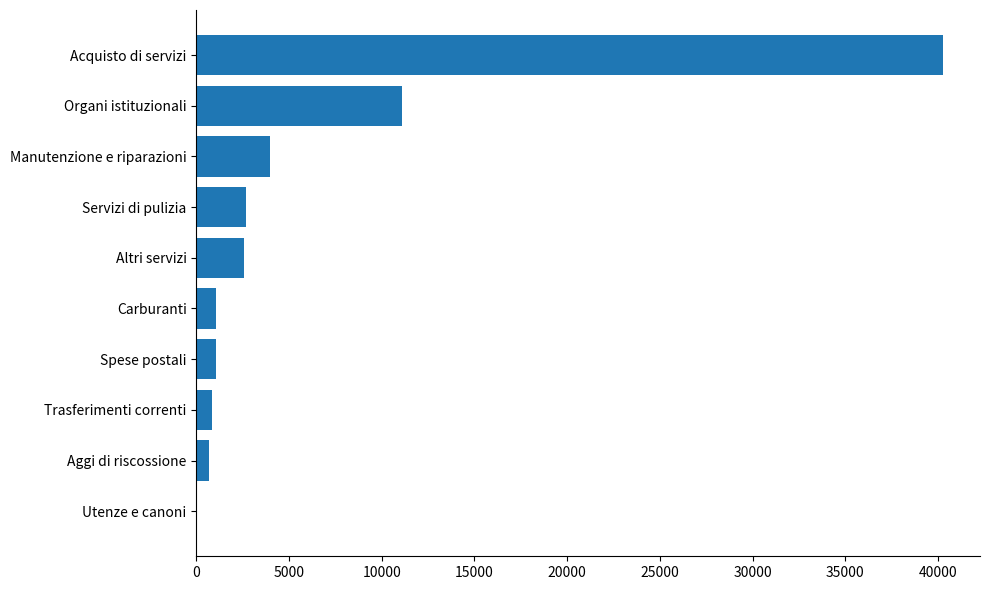

The chart shows a value of 5694.3 at Organi istituzionali. True or false?

False